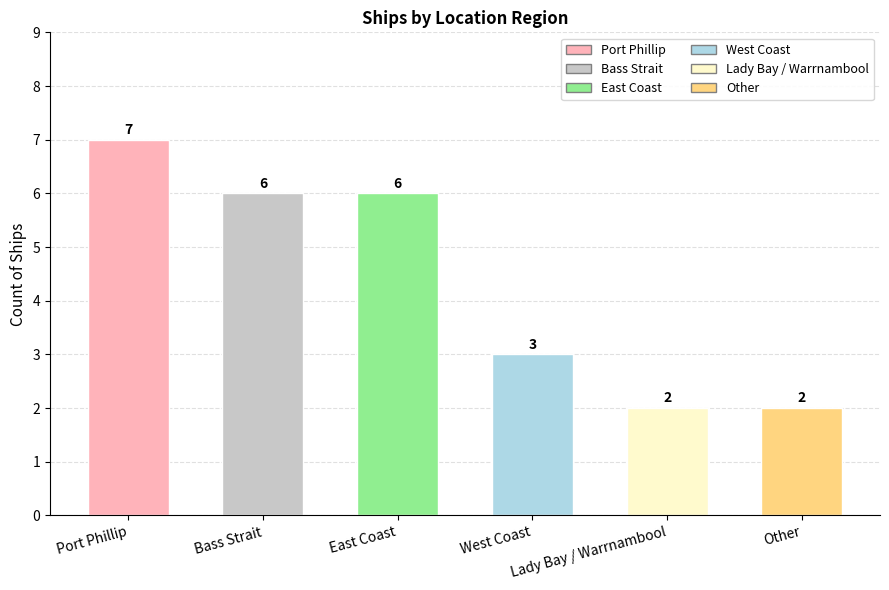

Where is the data nearest to the value 4?

West Coast